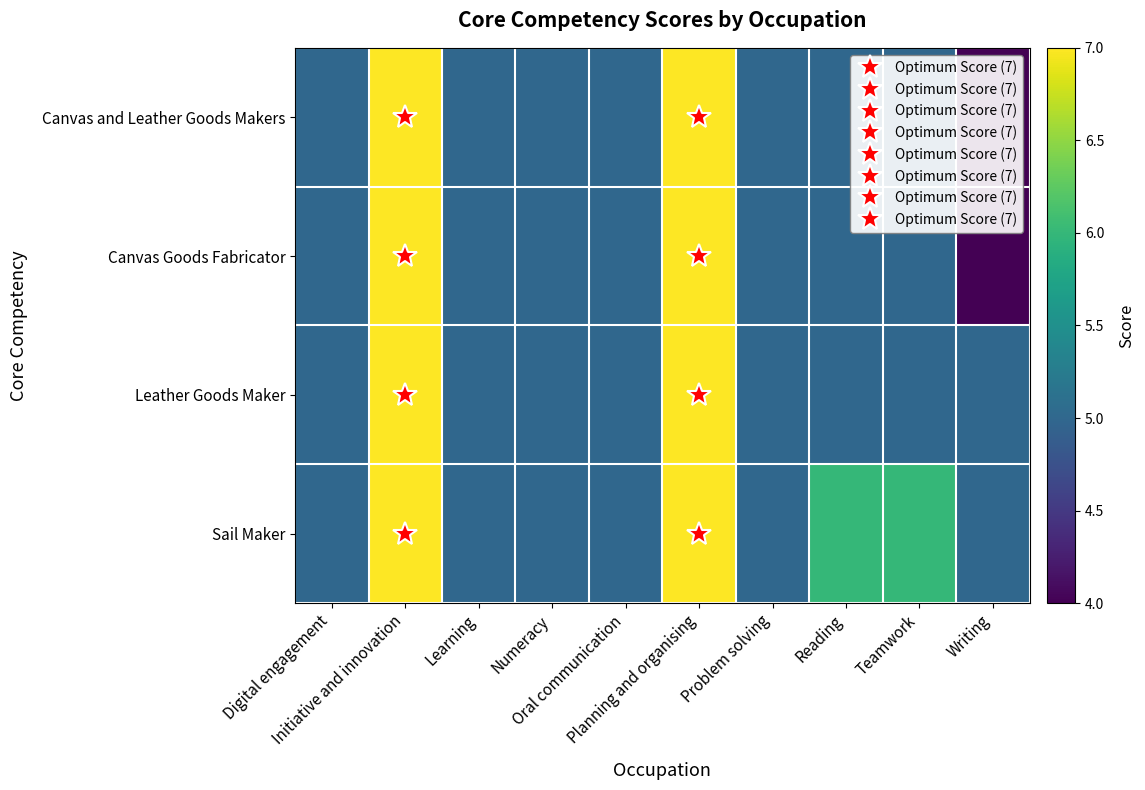

How many distinct data groups are displayed?

4